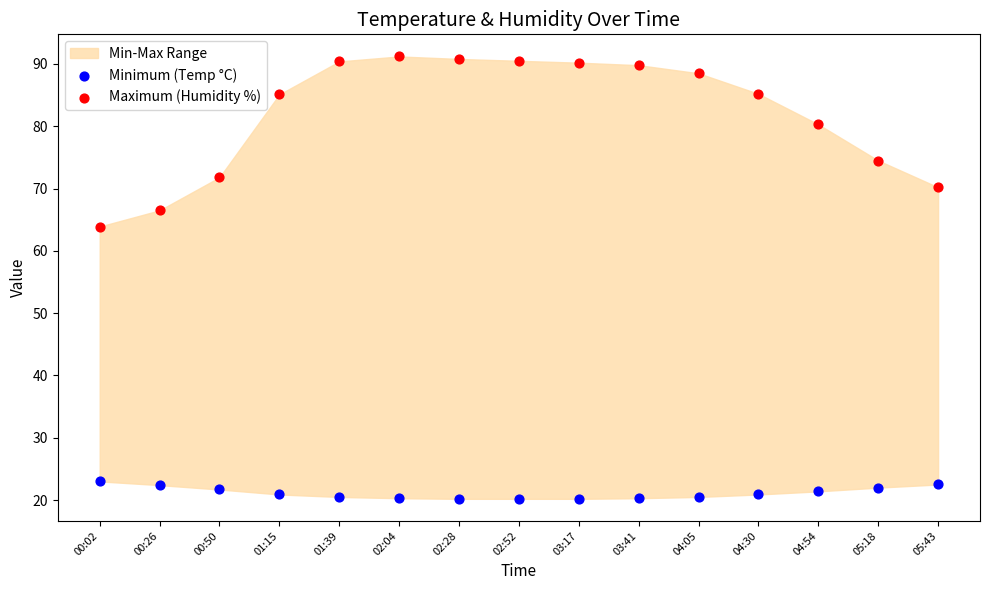

Which series has the widest spread of Y values?

Maximum (Humidity %)